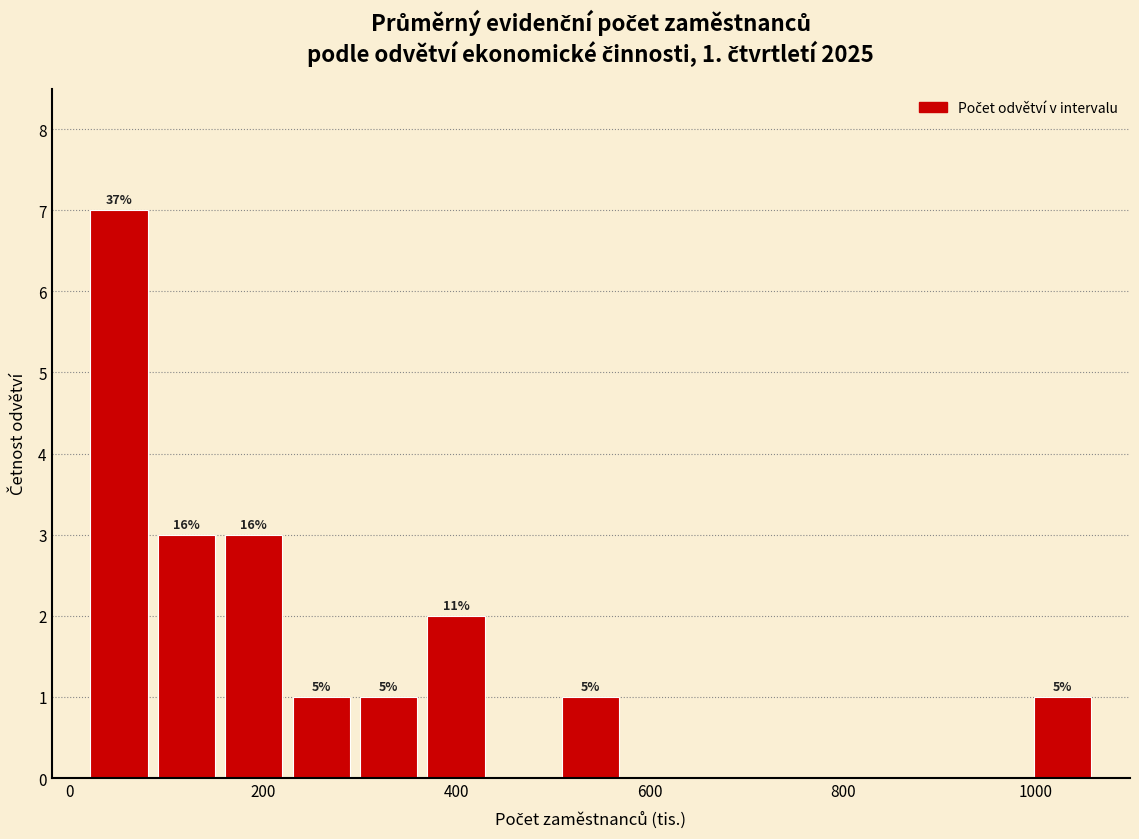

Read against the x-axis, roughly where is the centre of the tallest bar?

60